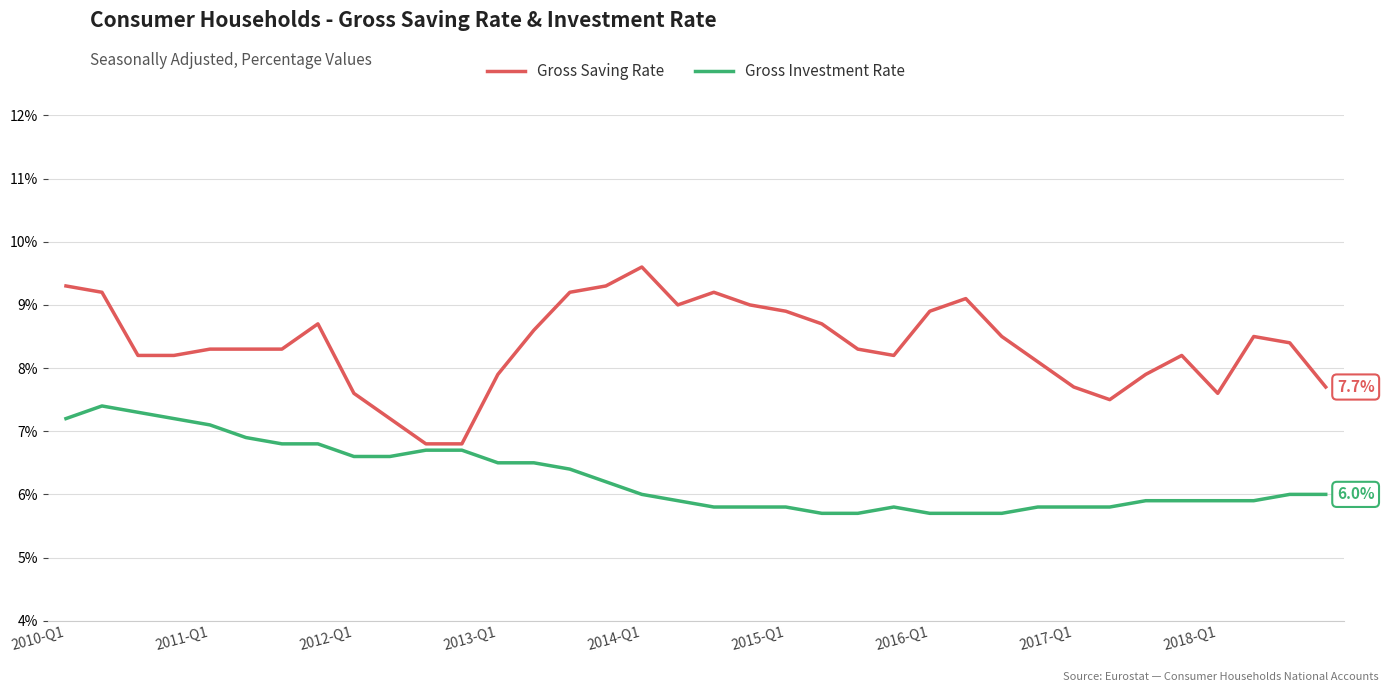

Which series has the widest spread of values?

Gross Saving Rate